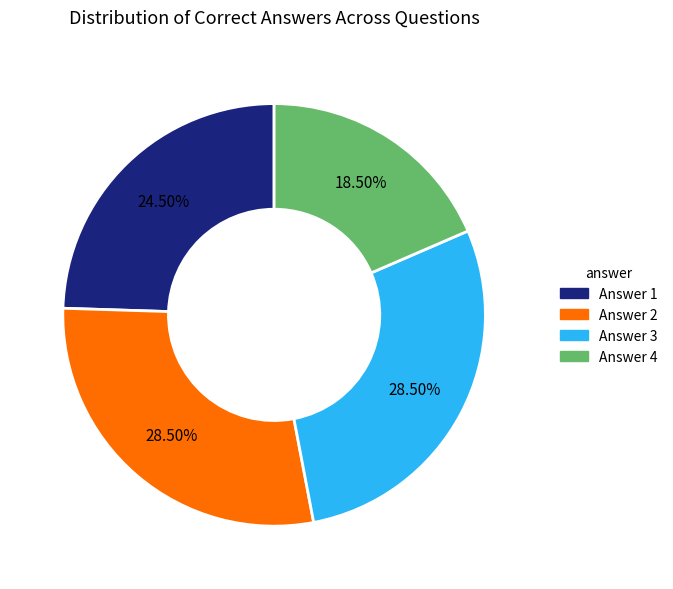

Combined, what portion of the pie is Answer 1 and Answer 2?

53.0%